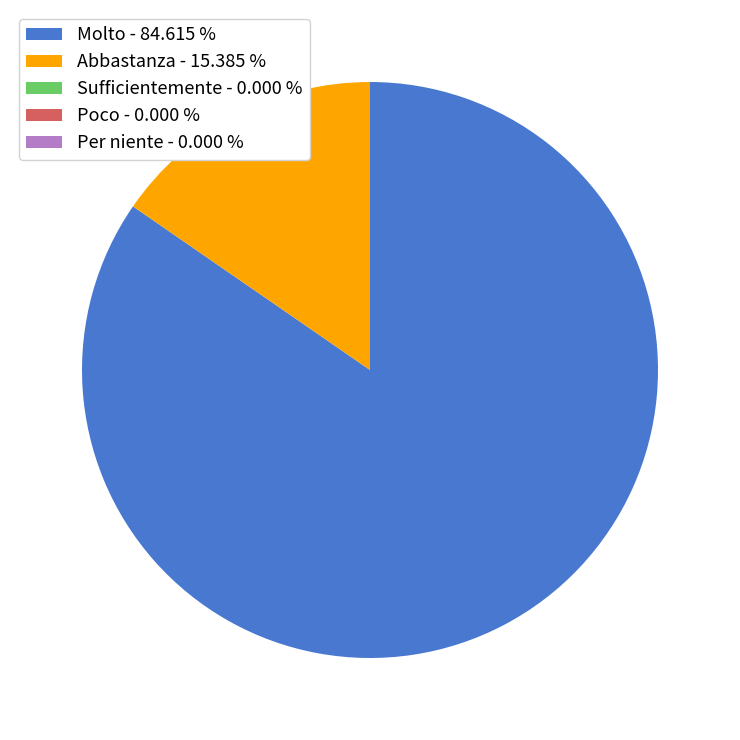

Is there any slice that represents more than half of the pie?

Yes